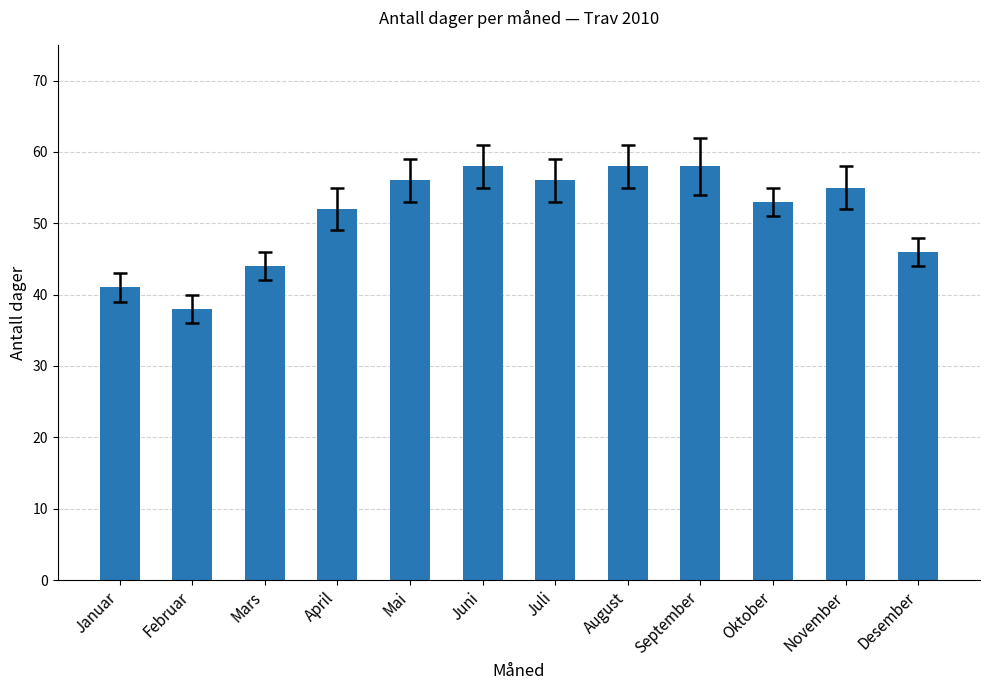

Is it true that the value at Desember is 46?

True